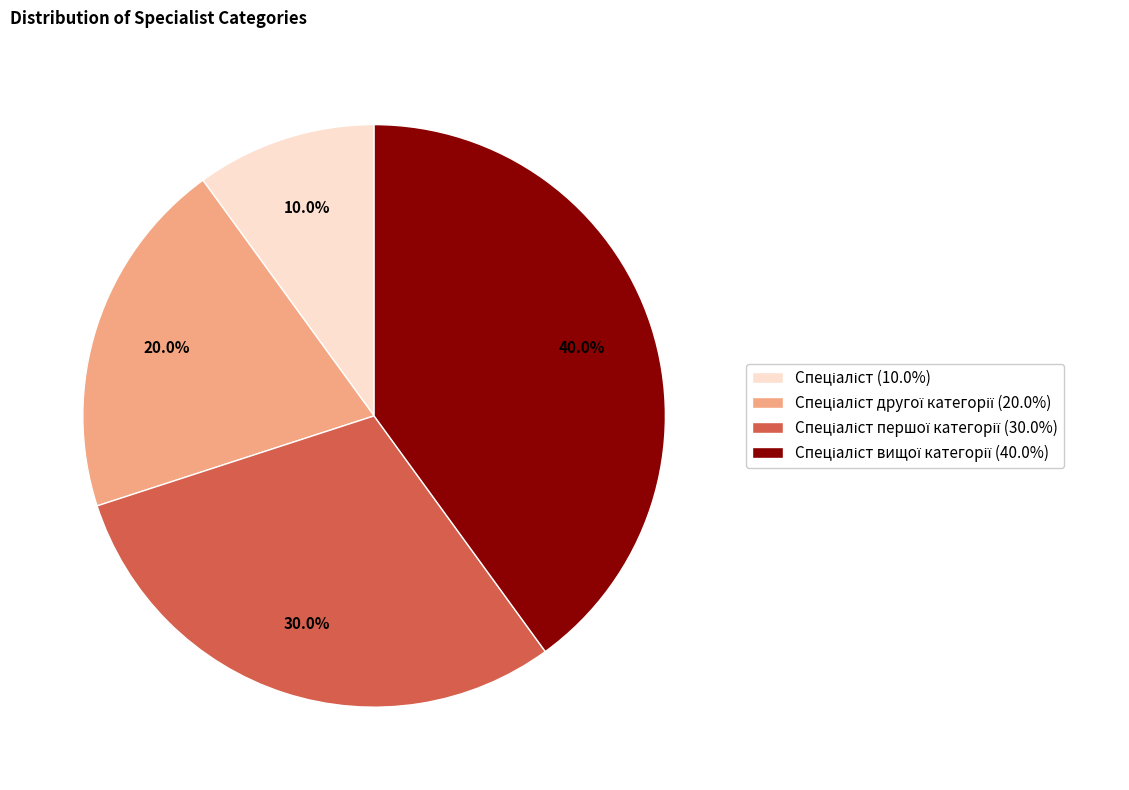

To the nearest percent, what is the difference between the largest and smallest slice percentages?

30%